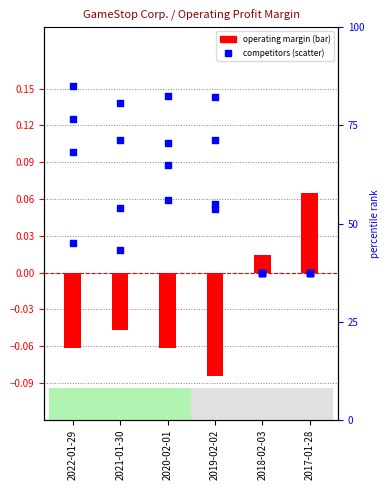

At which category is the sum across all series the highest?

2022-01-29